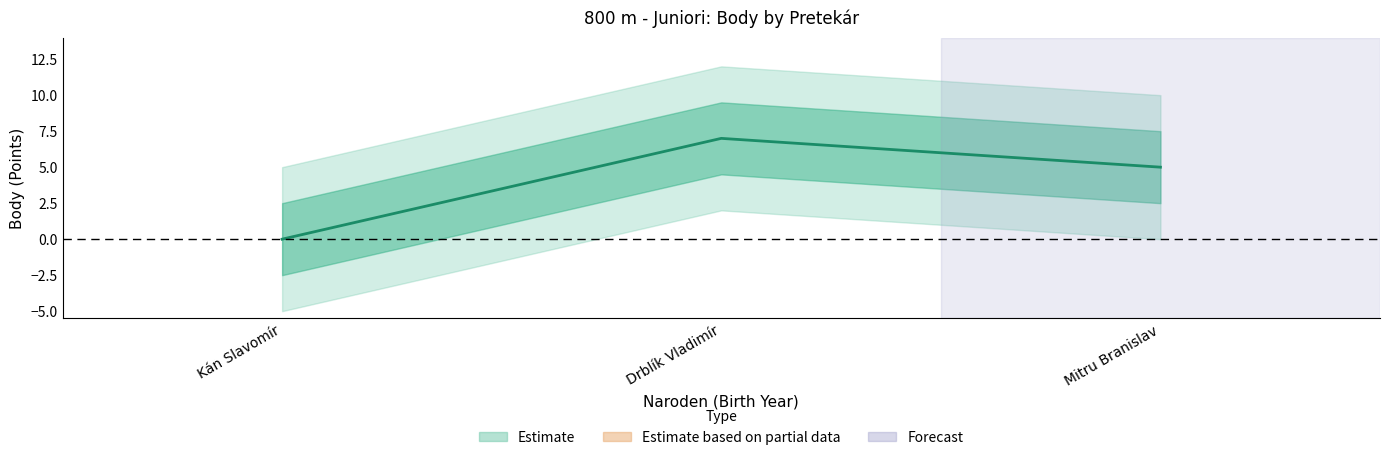

What is the value of the 2nd point from the left?

7